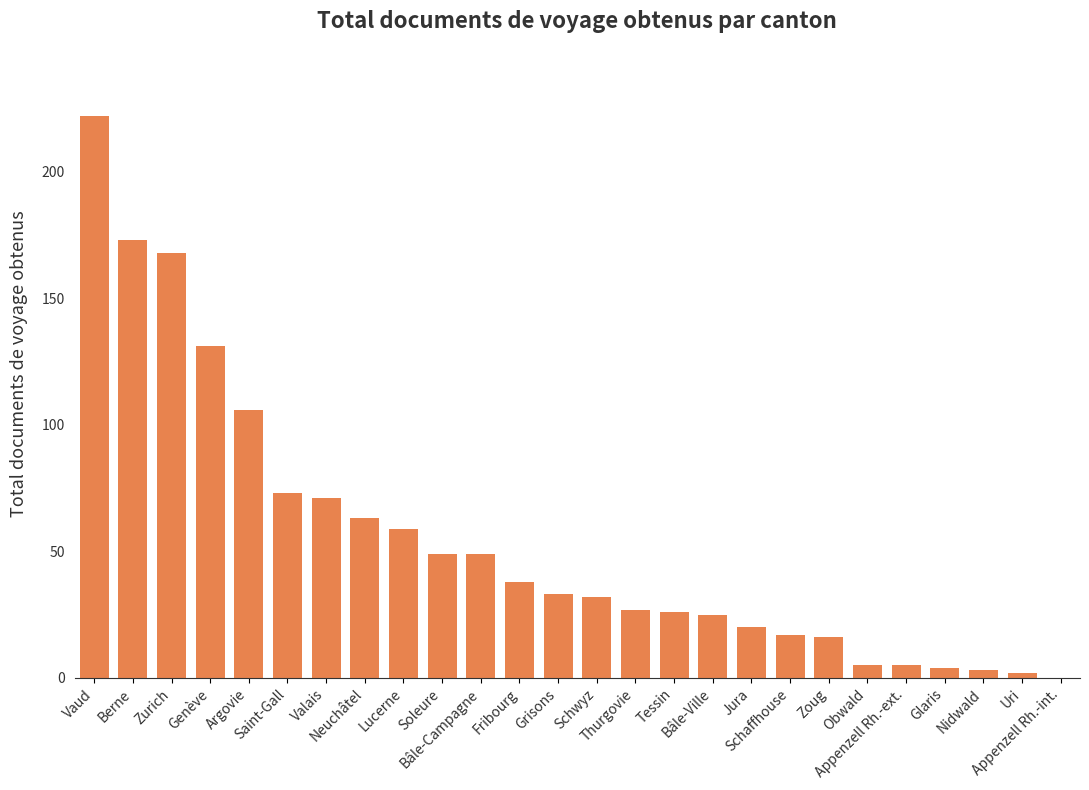

What is the greatest value displayed?

222